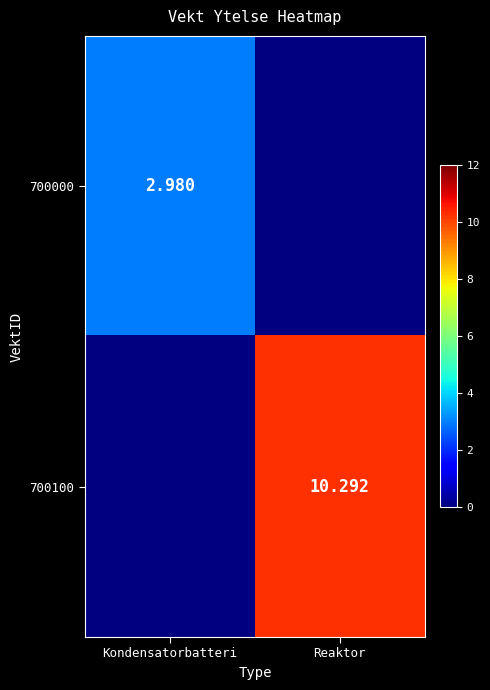

At Reaktor, list the series in order from largest to smallest.

700100, 700000